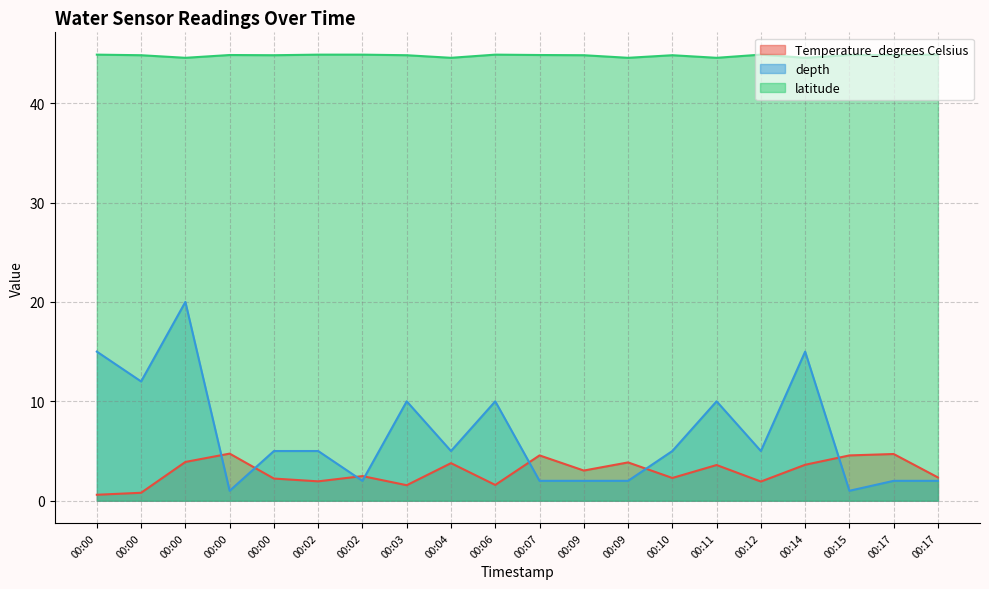

Rank the series at 00:06 from highest to lowest value.

latitude, depth, Temperature_degrees Celsius